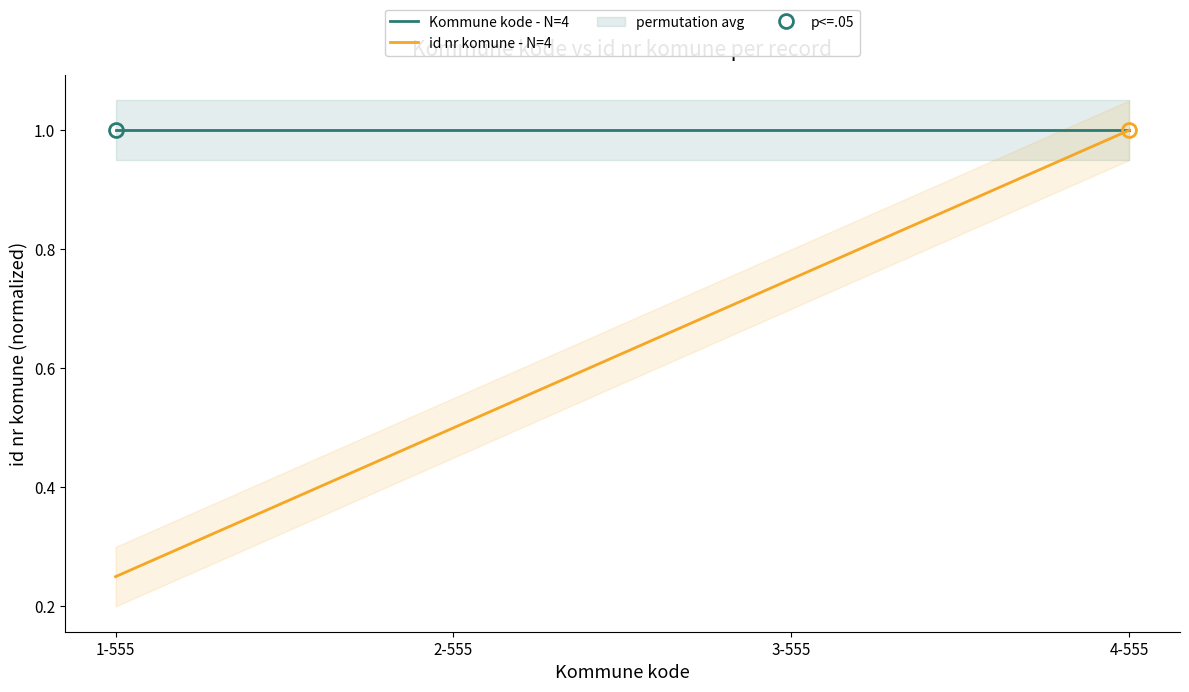

Which label corresponds to the largest value in the chart?

1-555